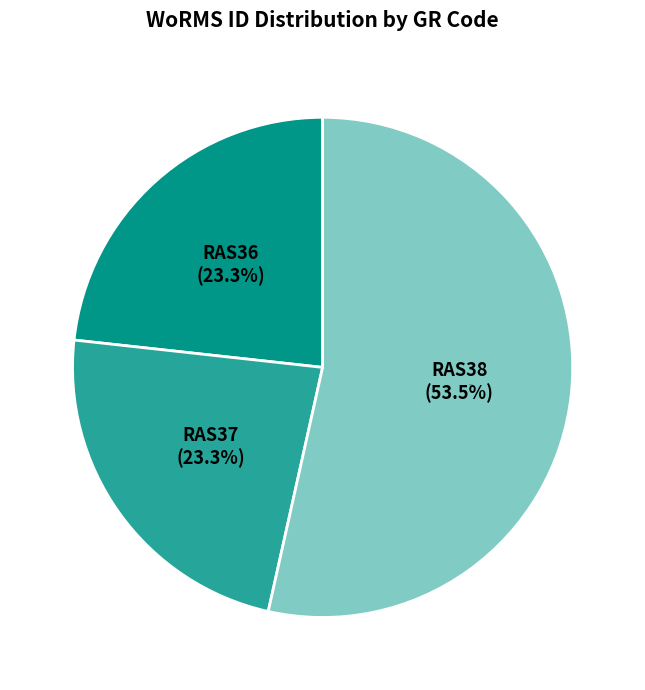

How many slices are in this pie chart?

3